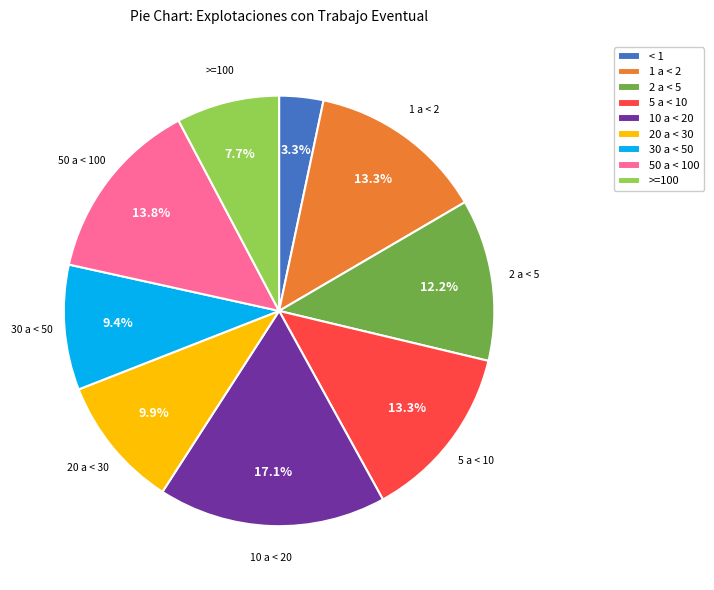

How many slices are in this pie chart?

9